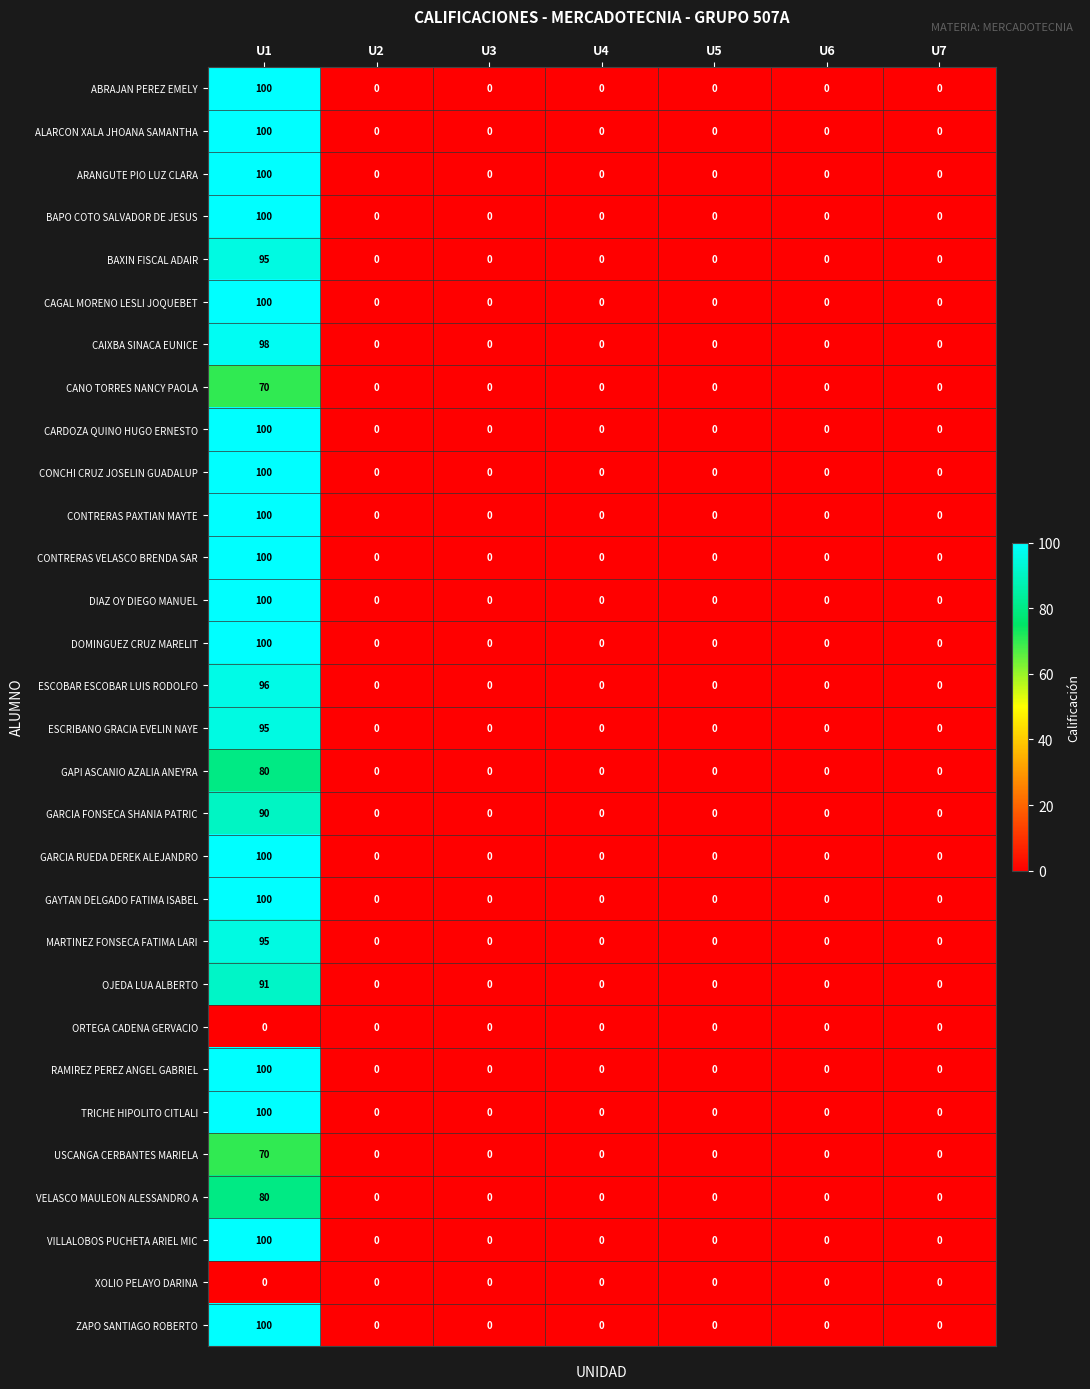

The VELASCO MAULEON ALESSANDRO A series shows 32 at U6. True or false?

False